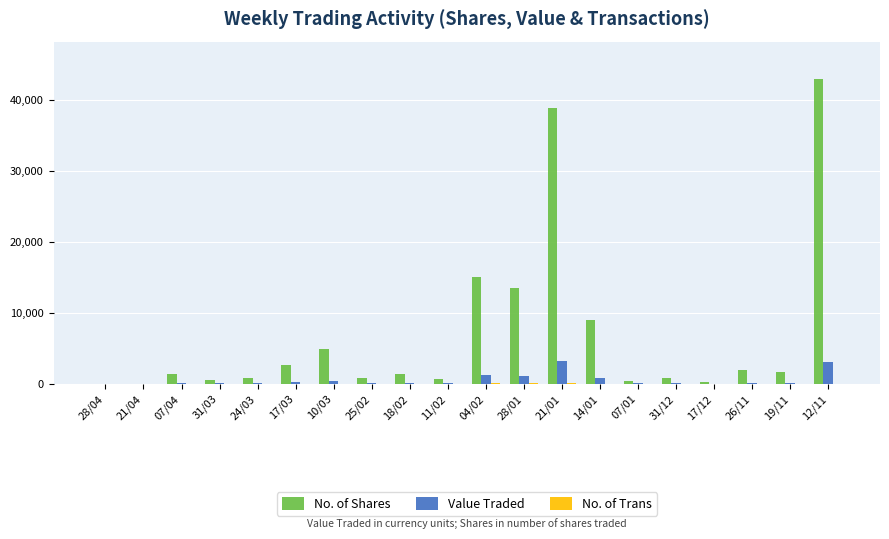

Which series has the widest spread of values?

No. of Shares